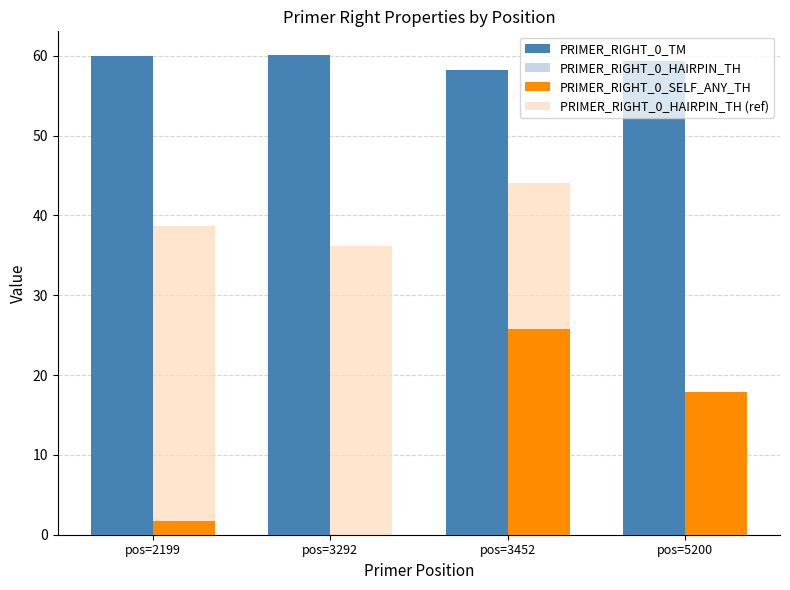

What is the maximum value for PRIMER_RIGHT_0_SELF_ANY_TH?

25.7